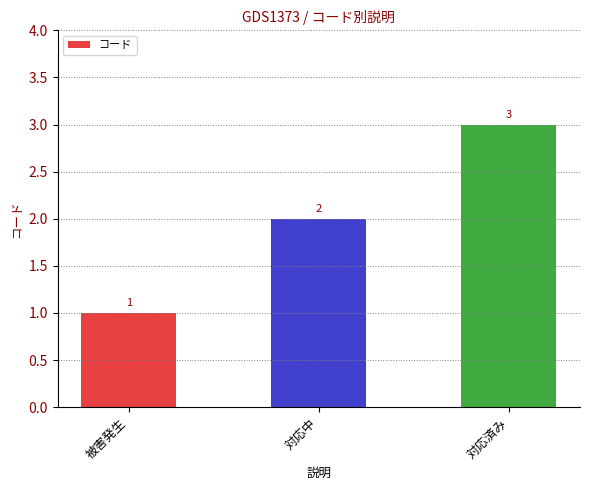

What is the change in value from 被害発生 to 対応済み?

+2